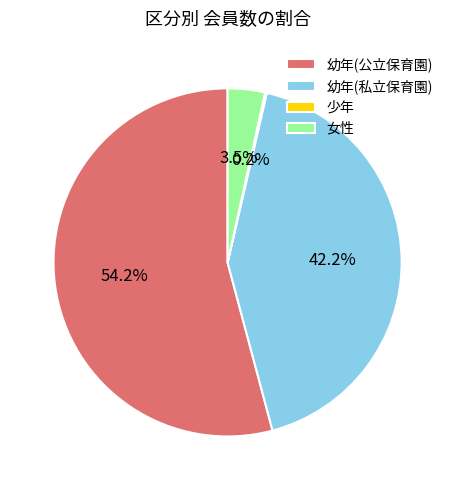

Between 幼年(私立保育園) and 女性, which is larger?

幼年(私立保育園)